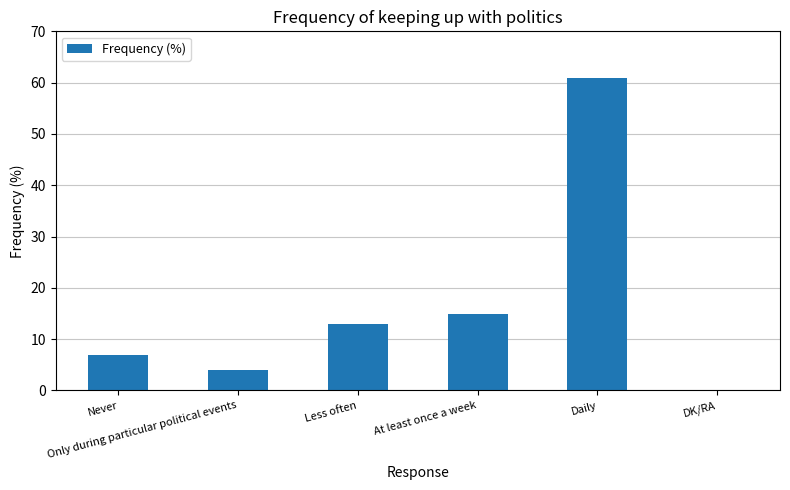

What is the sum of all values?

100